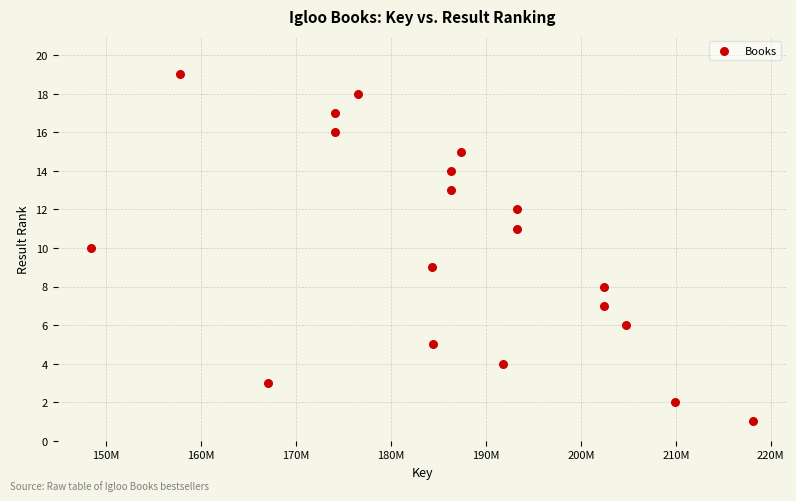

What is the range of Y values (max minus min)?

18